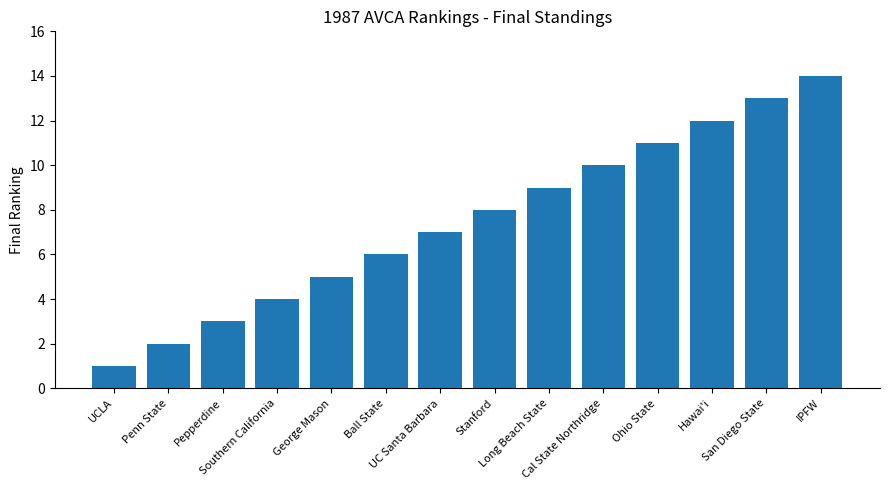

What is the approximate value at San Diego State, to the nearest 10?

10